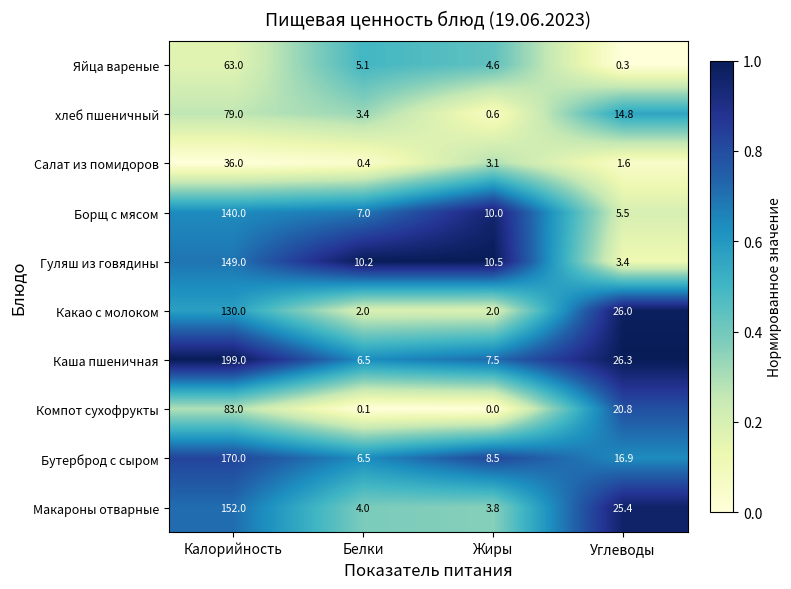

Which series has the largest total across all categories?

Каша пшеничная